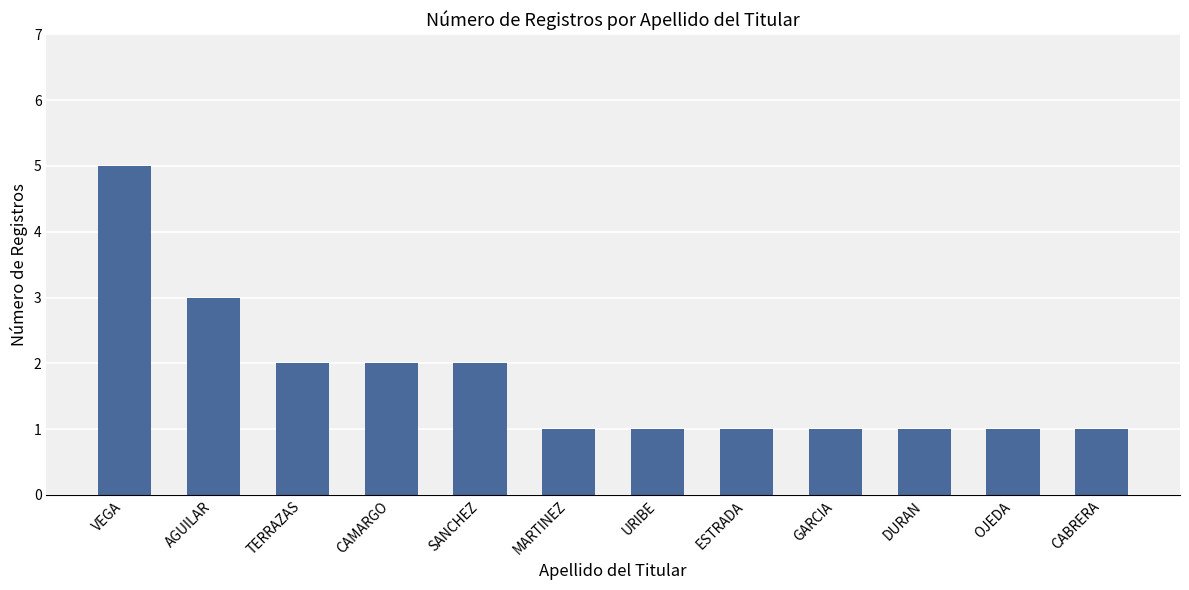

True or false: the data shows 2 at GARCIA.

False